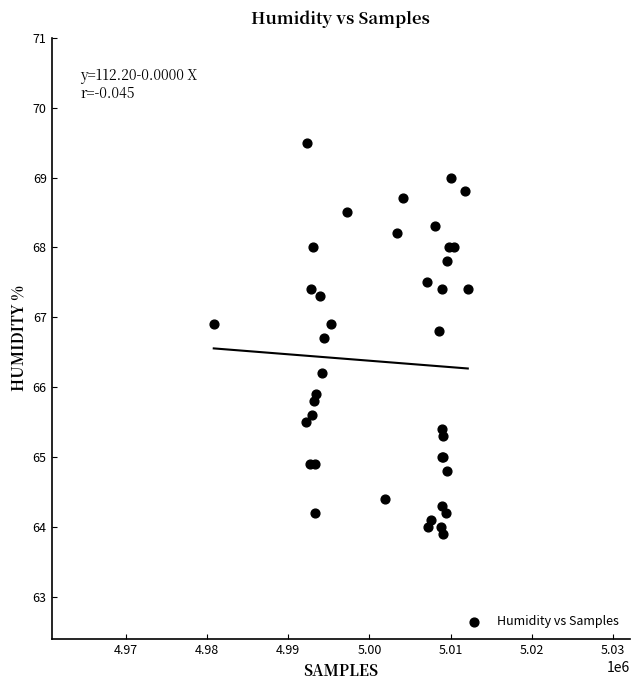

What Y value in the scatter plot is closest to 66?

65.9